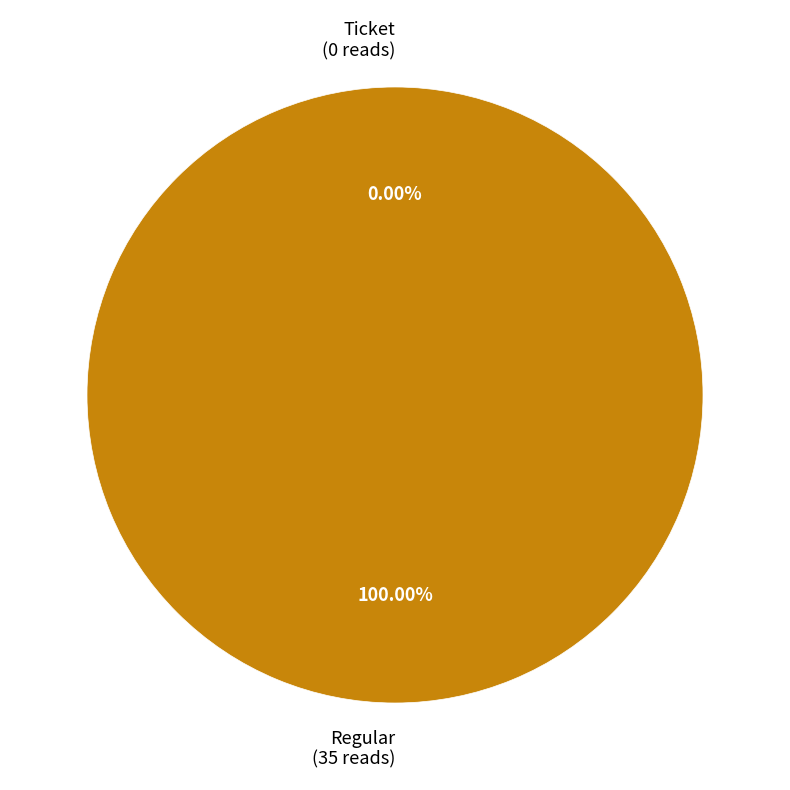

Rank the categories by value from highest to lowest.

Regular (io_index=35), Ticket (io_index=0)